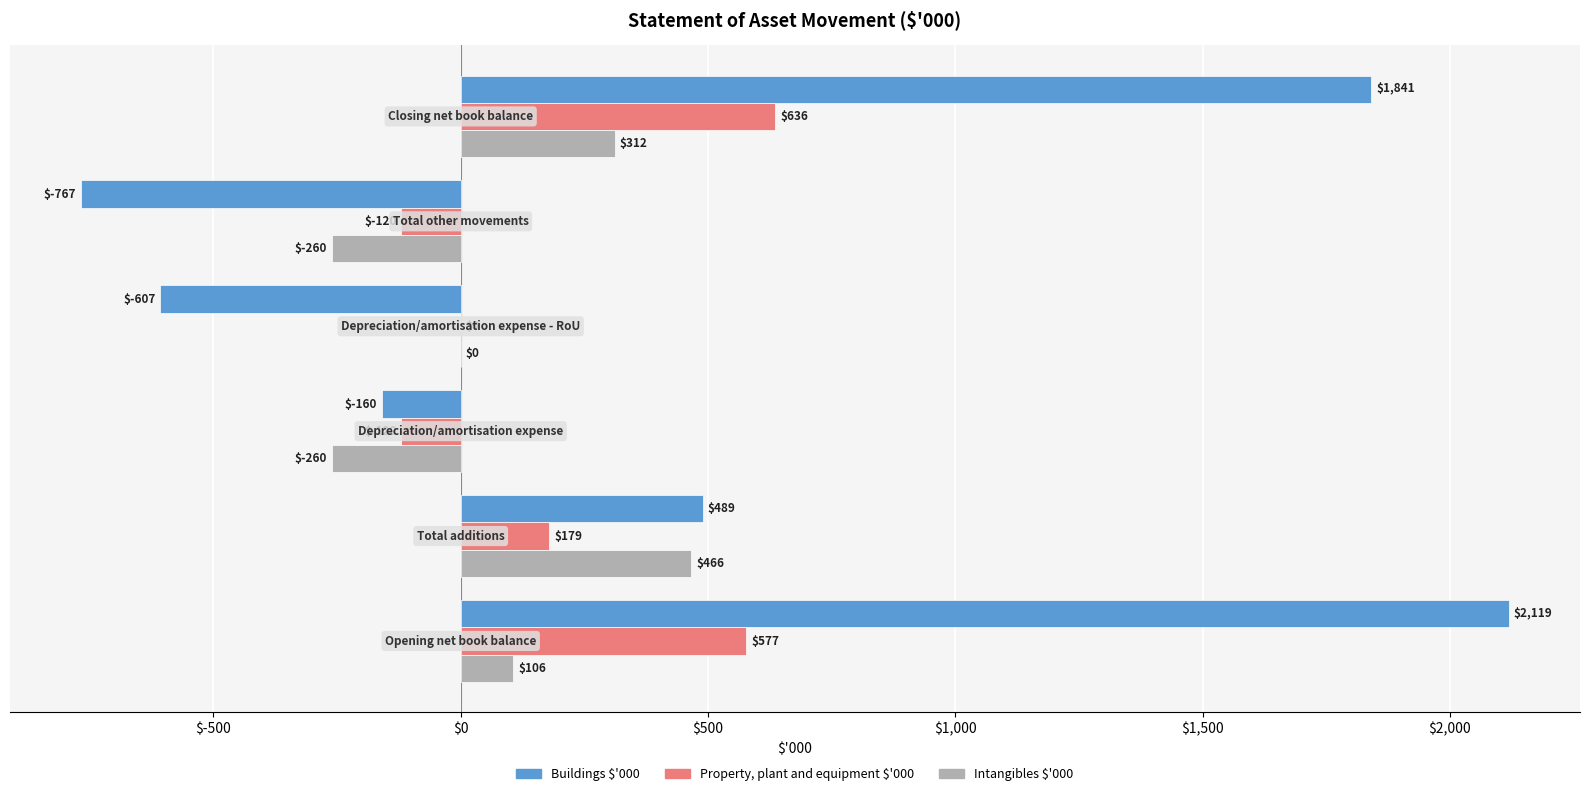

Which series has the largest total across all categories?

Buildings $'000